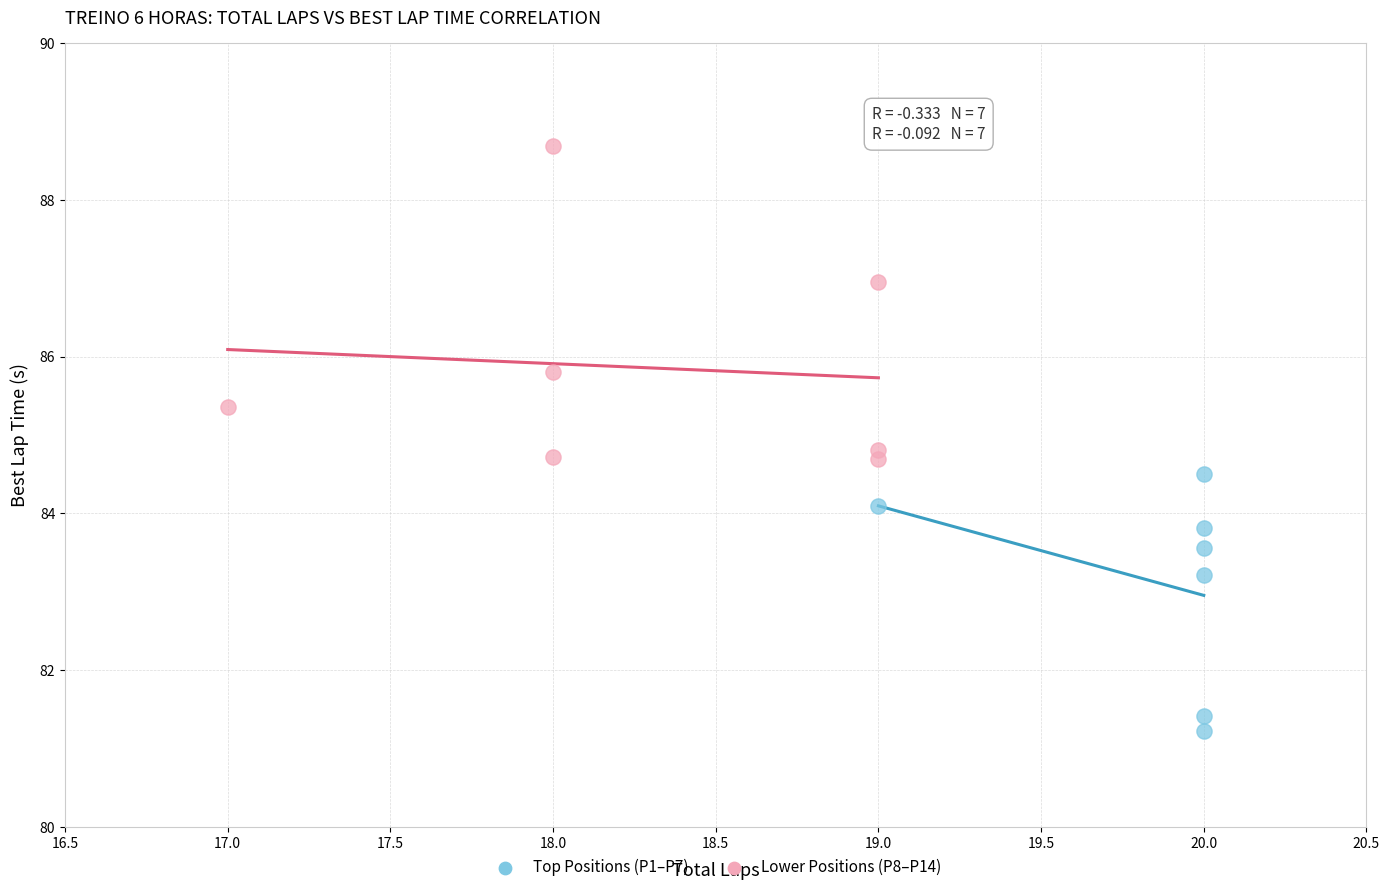

Which series contains the lowest Y value?

Top Positions (P1–P7)